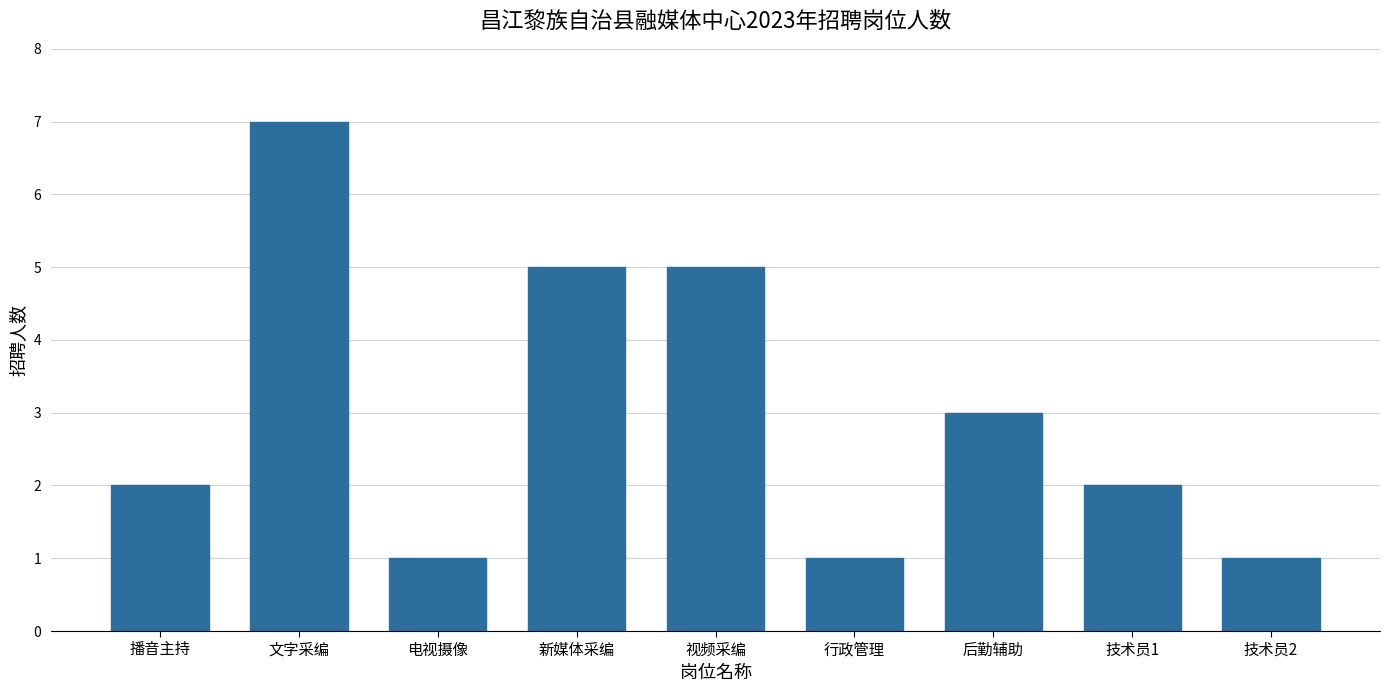

What is the sum of the values at 文字采编 and 新媒体采编?

12